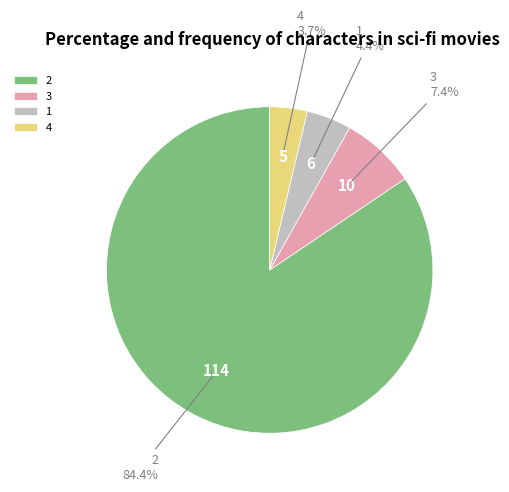

What percentage is NOT represented by 3?

92.6%